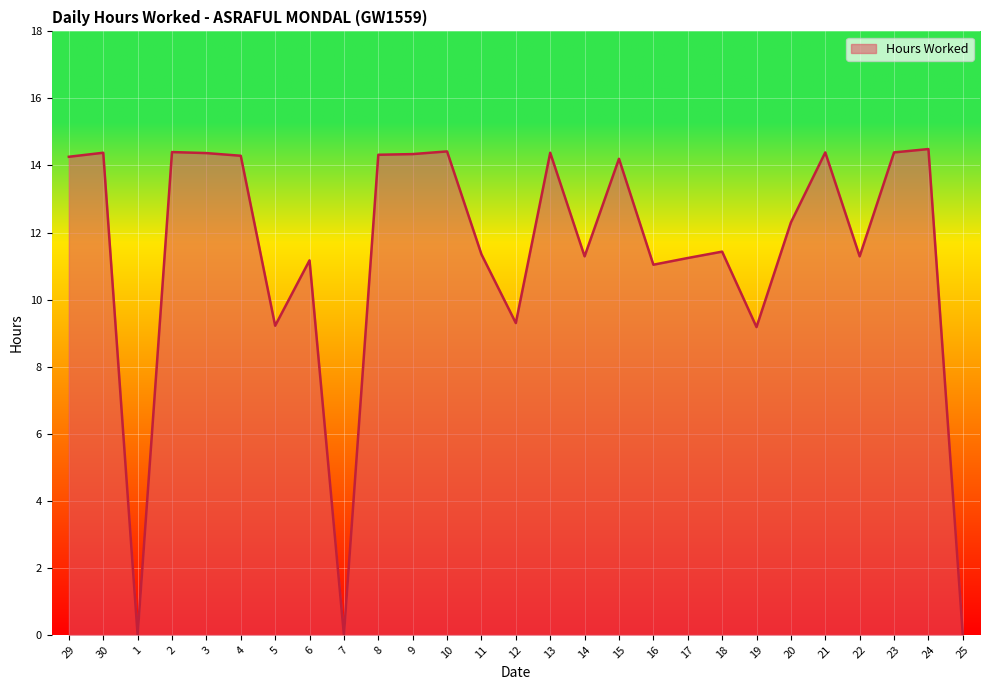

How many categories are shown in the chart?

27